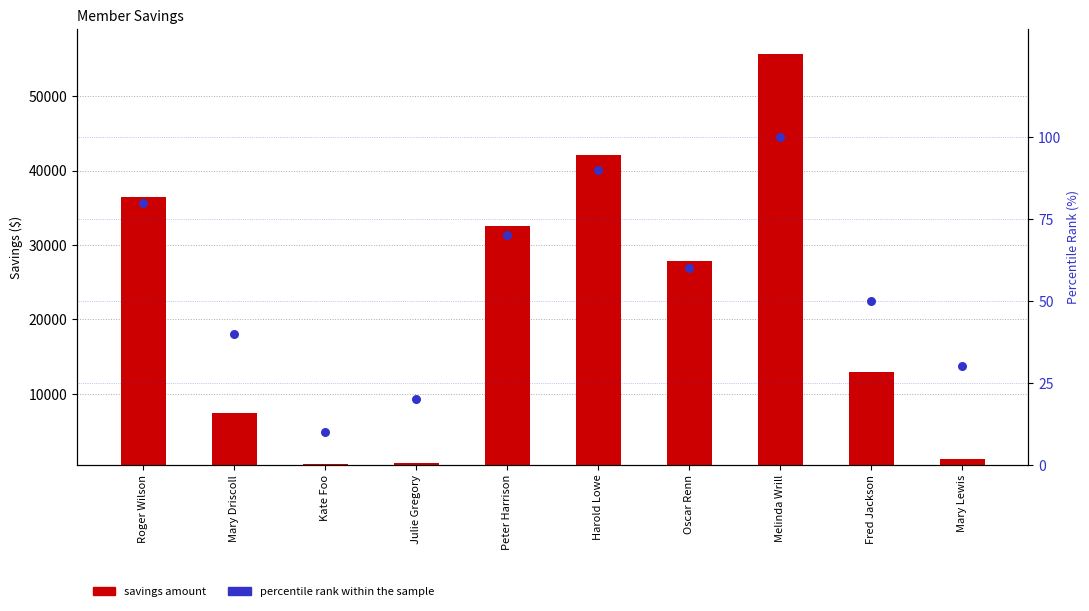

Which series has the largest total across all categories?

savings amount